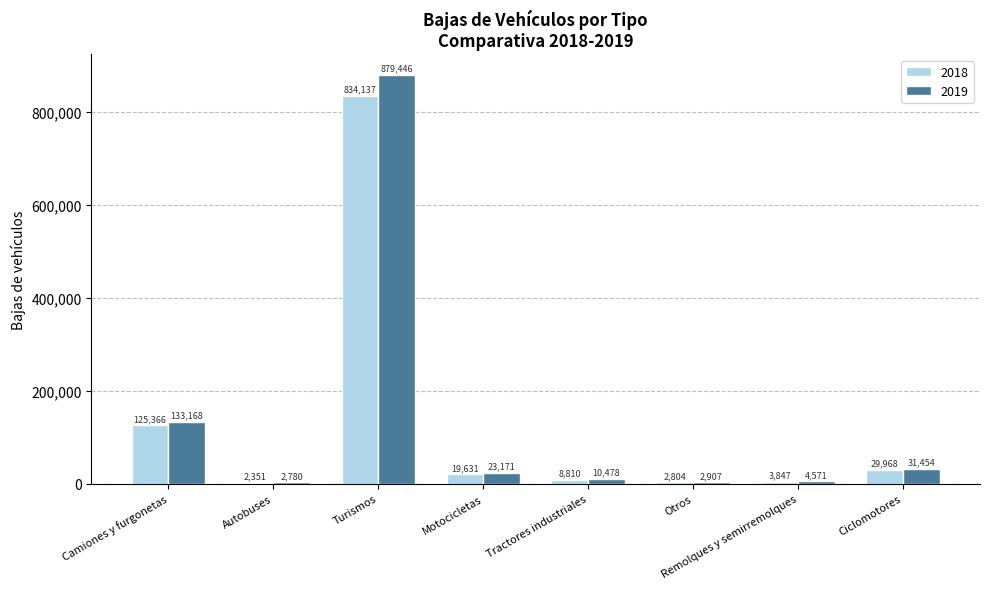

Reading left to right, extract all data points from this chart.

2018: Camiones y furgonetas=125366	Autobuses=2351	Turismos=834137	Motocicletas=19631	Tractores industriales=8810	Otros=2804	Remolques y semirremolques=3847	Ciclomotores=29968
2019: Camiones y furgonetas=133168	Autobuses=2780	Turismos=879446	Motocicletas=23171	Tractores industriales=10478	Otros=2907	Remolques y semirremolques=4571	Ciclomotores=31454